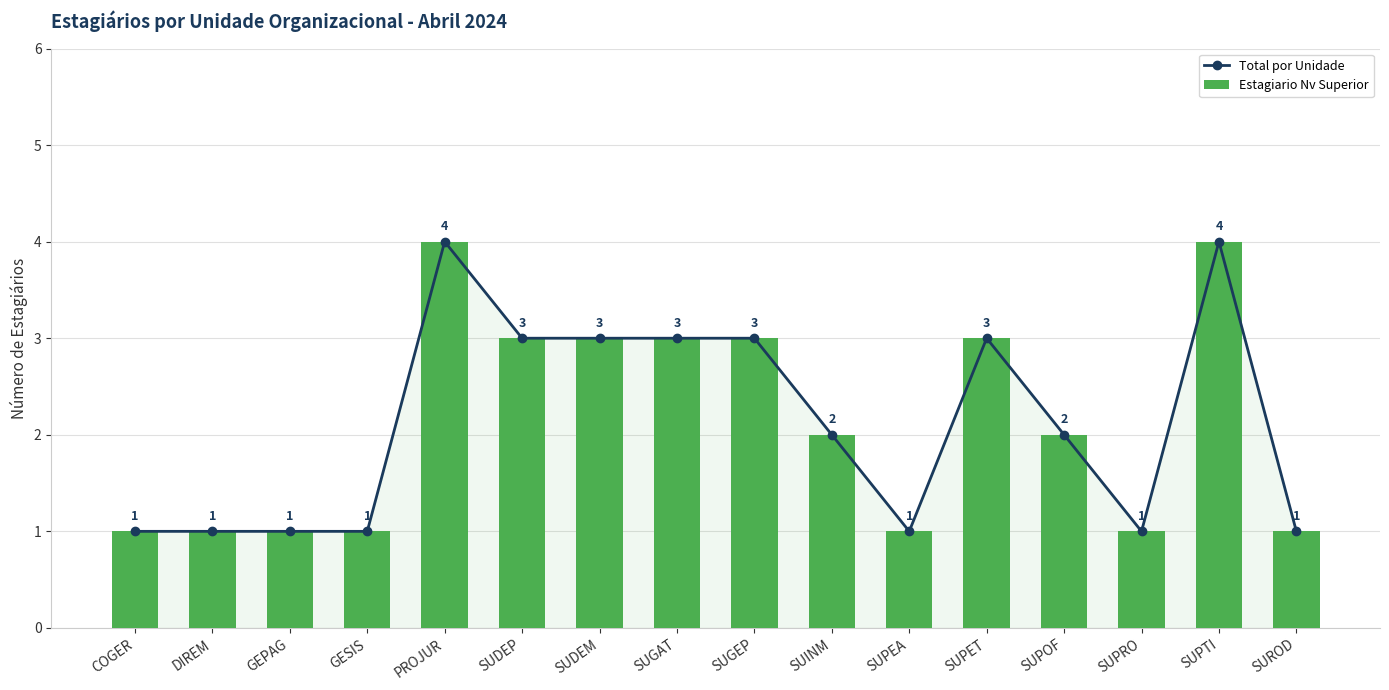

What is the difference between the maximum and second lowest values in the Estagiario Nv Superior series?

3